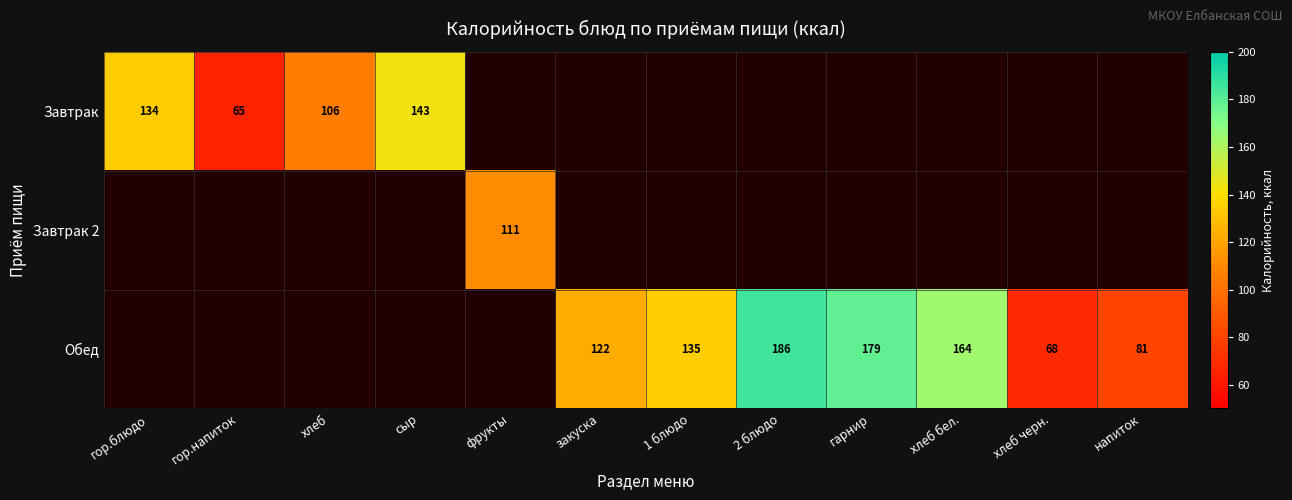

At how many categories does at least one series exceed 176?

2